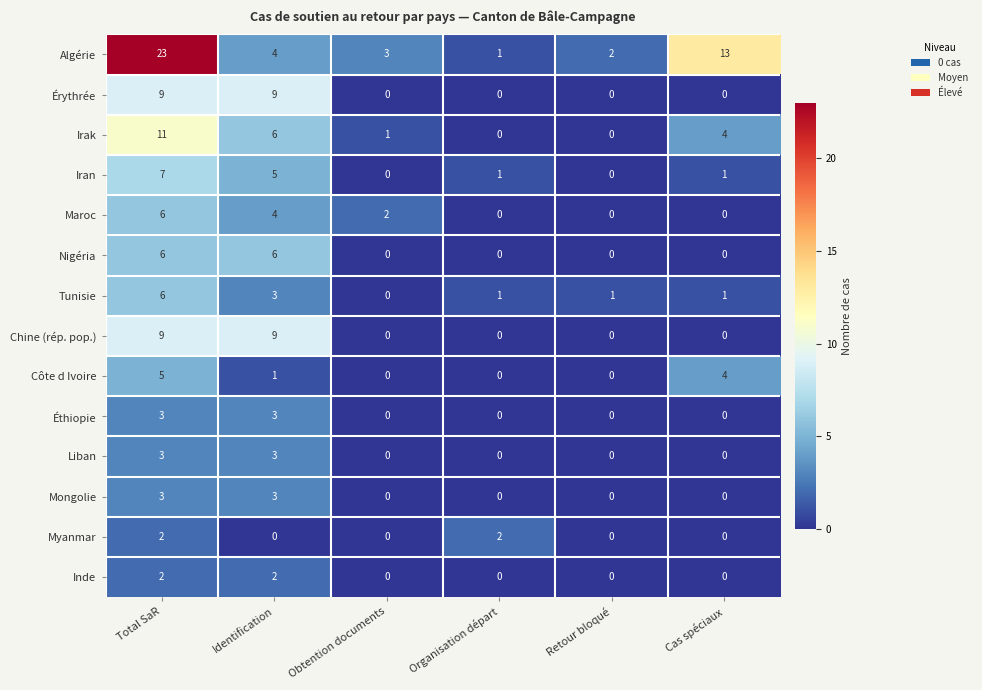

How many positive values does the Érythrée series have?

2